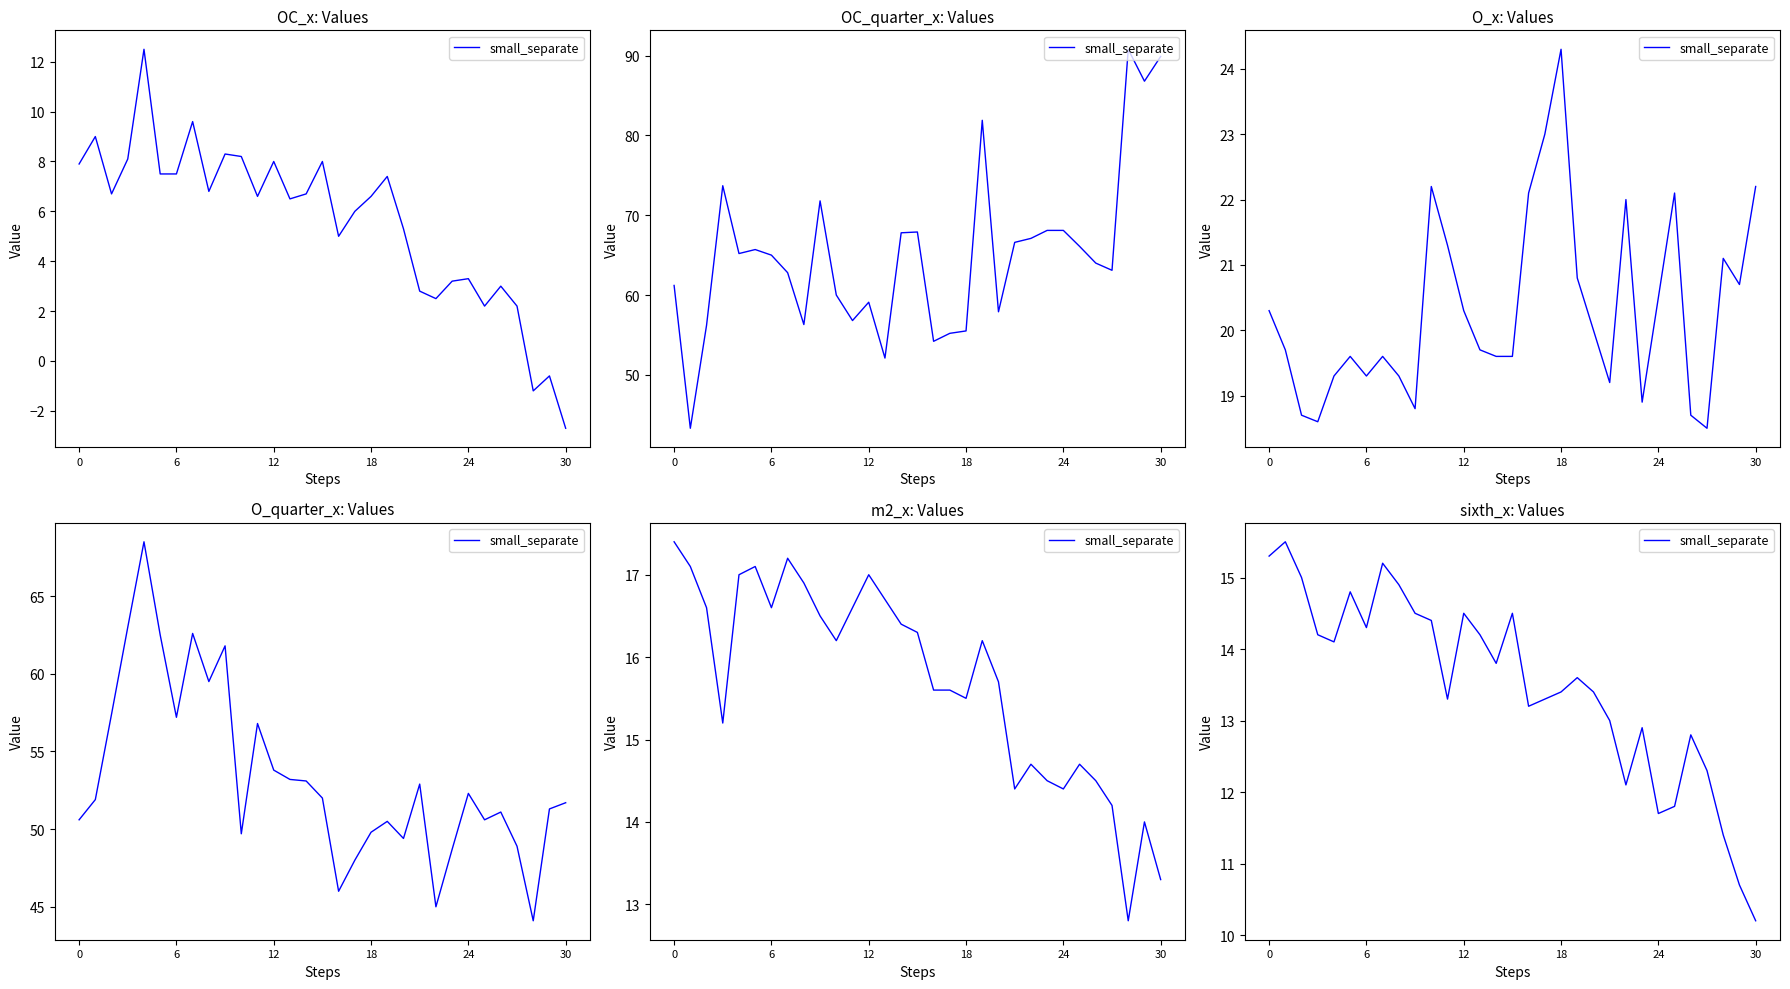

Between 29 and 10, which is larger?

10